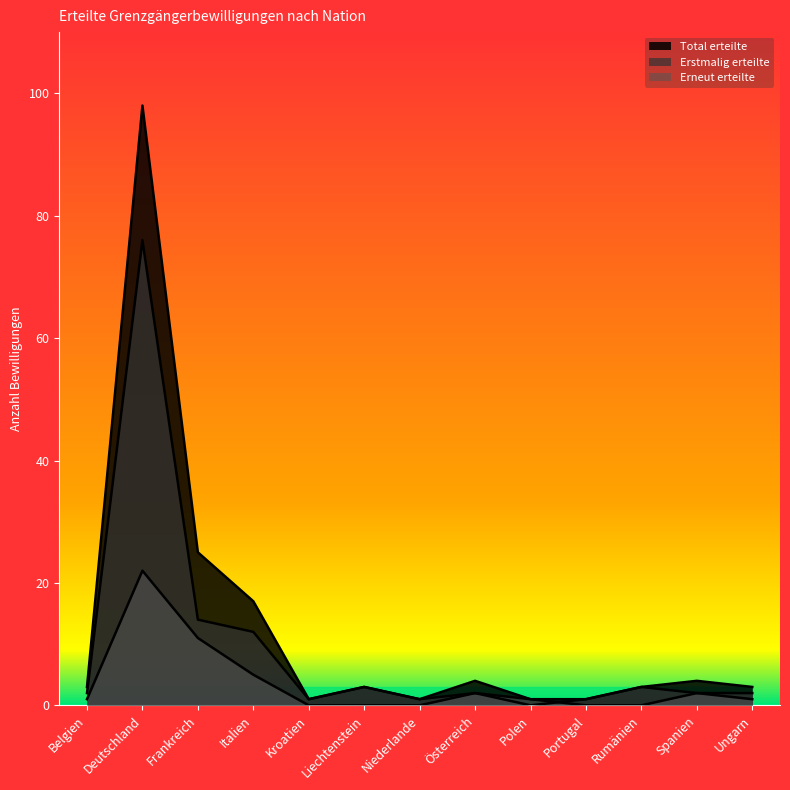

How many lines are shown in the chart?

3